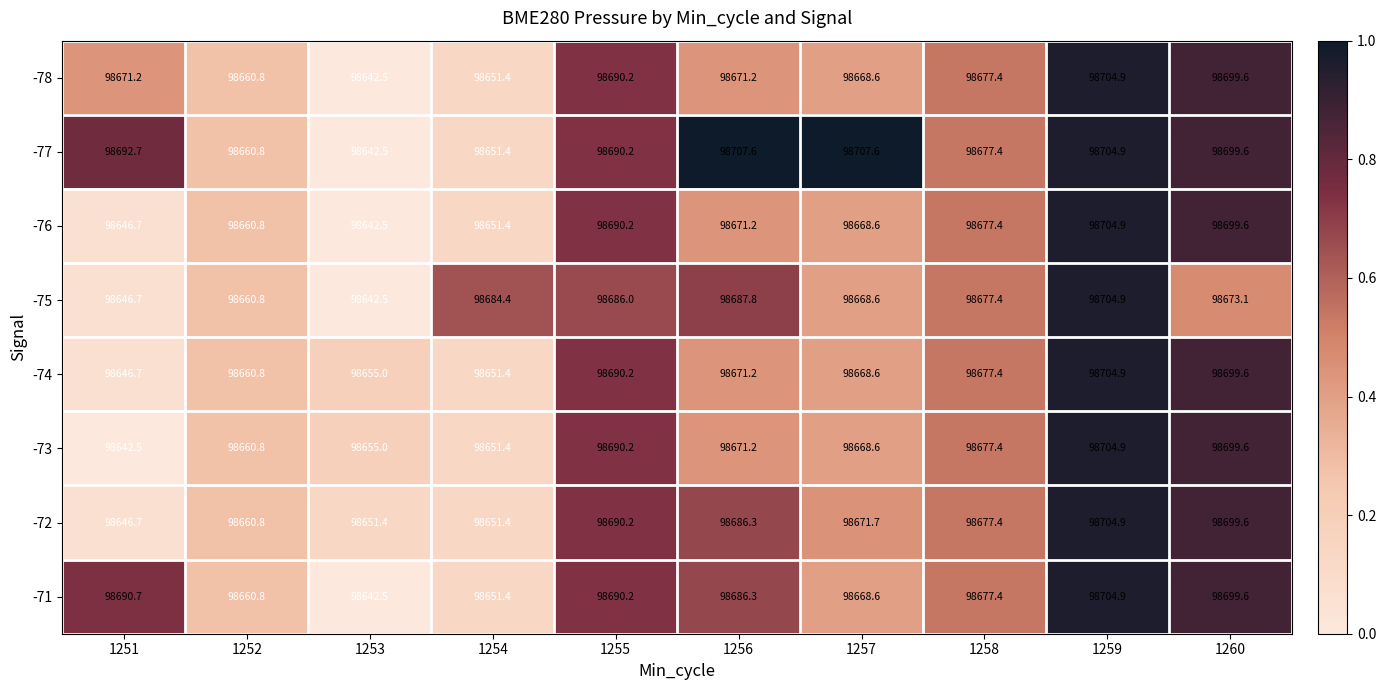

List the labels in order of -71 value, smallest first.

1253, 1254, 1252, 1257, 1258, 1256, 1255, 1251, 1260, 1259